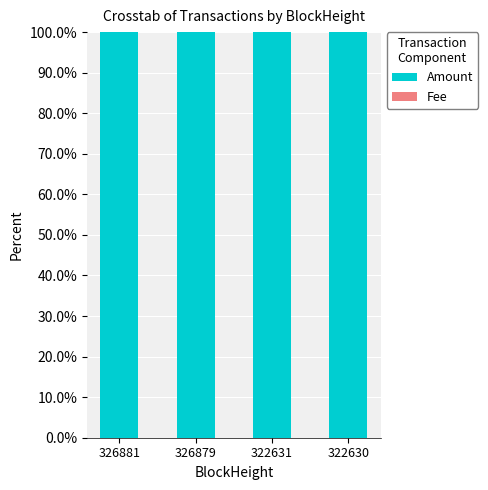

What is the average value of the Amount series?

100.0